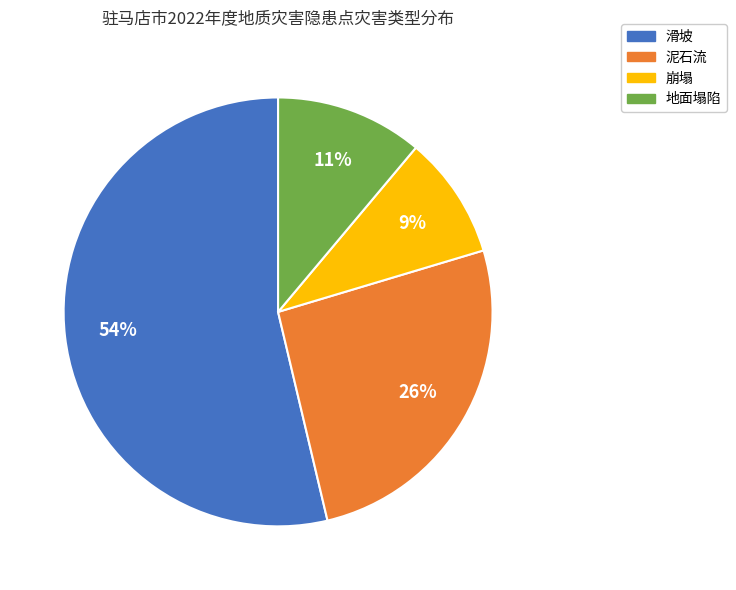

How many slices are in this pie chart?

4